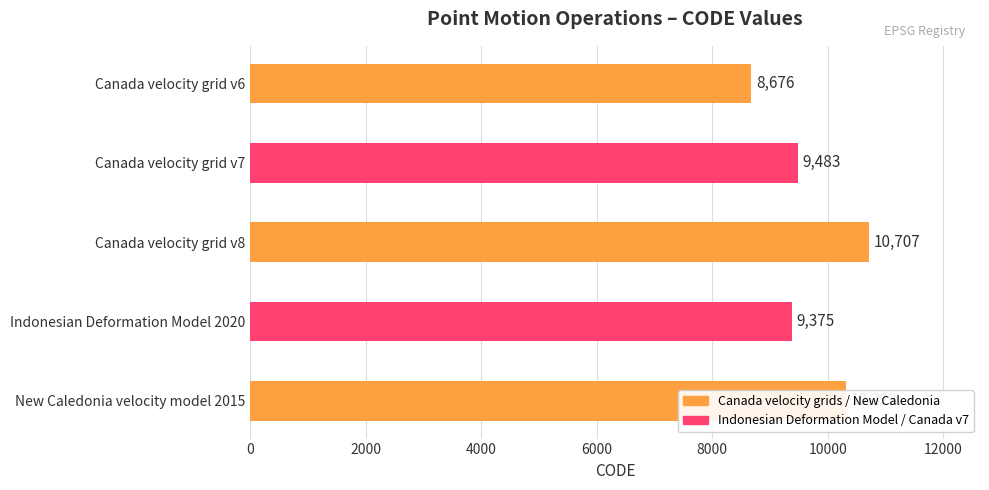

Between New Caledonia velocity model 2015 and Canada velocity grid v8, which is larger?

Canada velocity grid v8